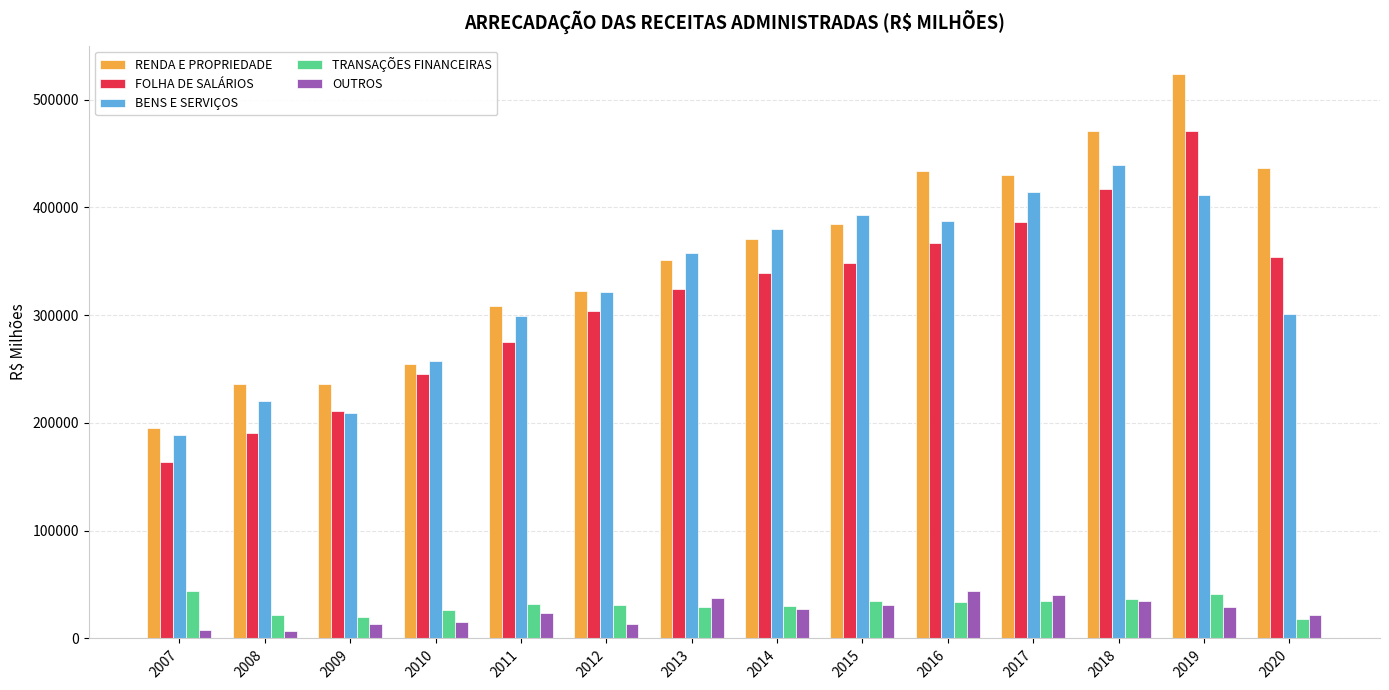

What is the difference between the maximum and minimum values in the FOLHA DE SALÁRIOS series?

307271.5